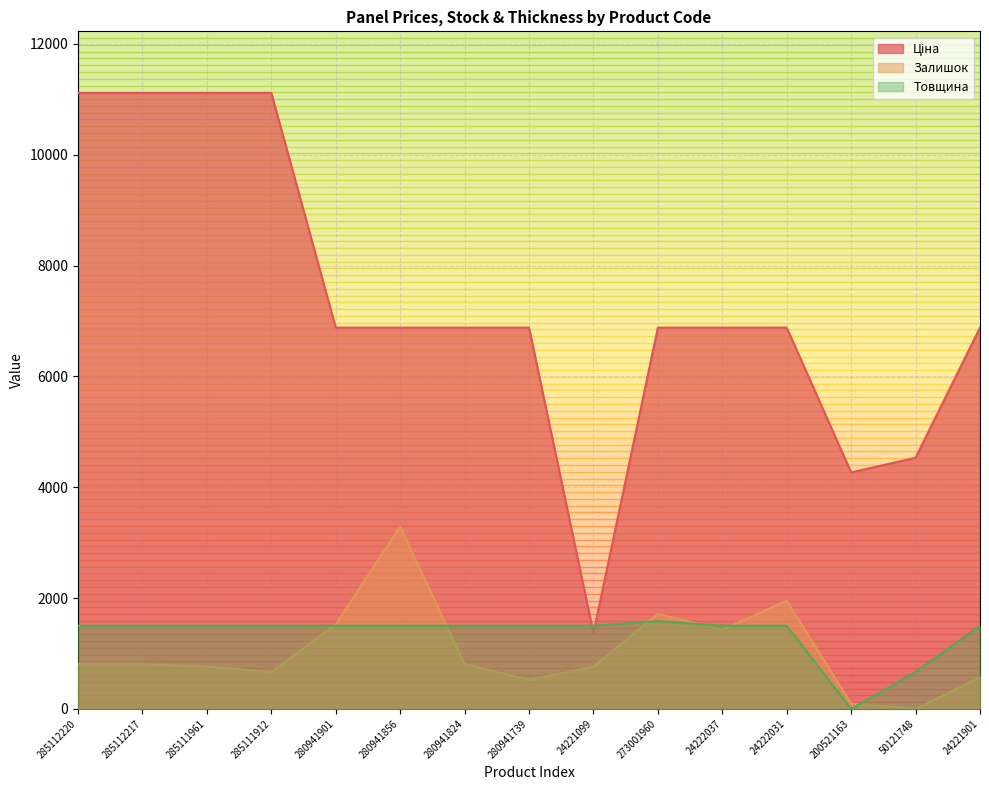

Reading left to right, extract all data points from this chart.

Ціна: 11113.6	11113.6	11113.6	11113.6	6879.5	6879.5	6879.5	6879.5	1366.3	6879.5	6879.5	6879.5	4266.8	4531.4	6879.5
Залишок: 809.7	809.7	762.1	666.8	1524.1	3286.4	809.7	523.9	762.1	1714.7	1428.9	1952.8	95.3	0.0	571.6
Товщина: 1500.3	1500.3	1500.3	1500.3	1500.3	1500.3	1500.3	1500.3	1500.3	1583.7	1500.3	1500.3	0.0	666.8	1500.3